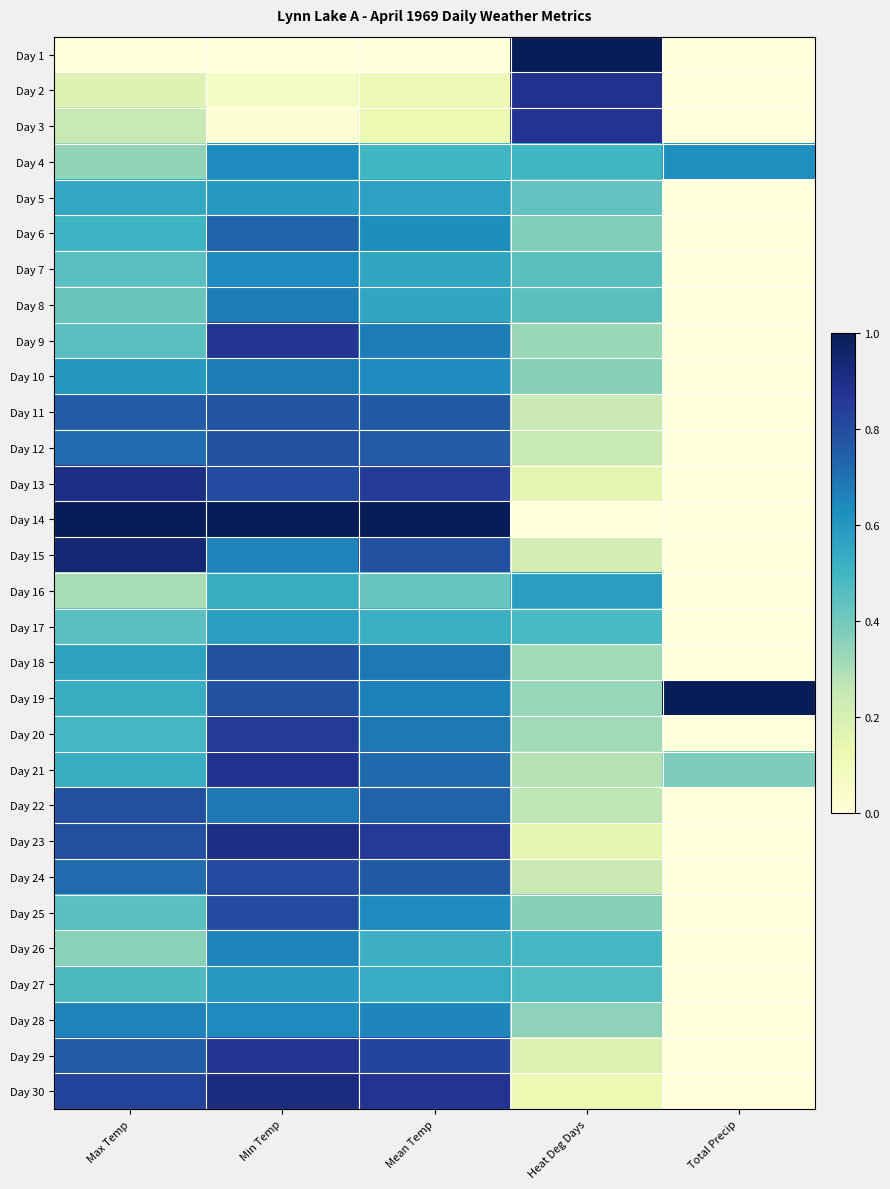

List the series in order of their peak value, highest first.

Day 1, Day 14, Day 19, Day 15, Day 30, Day 13, Day 23, Day 2, Day 21, Day 3, Day 9, Day 29, Day 20, Day 24, Day 25, Day 22, Day 12, Day 18, Day 11, Day 6, Day 8, Day 10, Day 28, Day 26, Day 4, Day 7, Day 5, Day 27, Day 16, Day 17